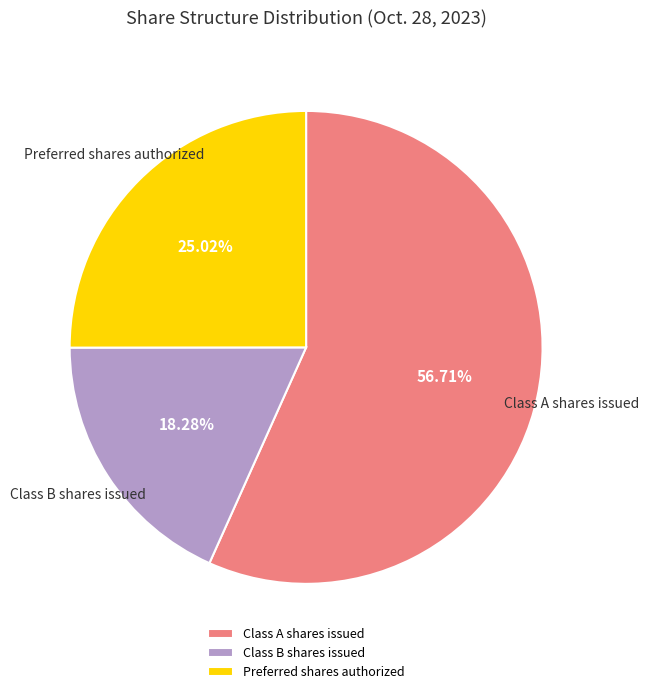

What is the largest slice in the pie chart?

Class A shares issued